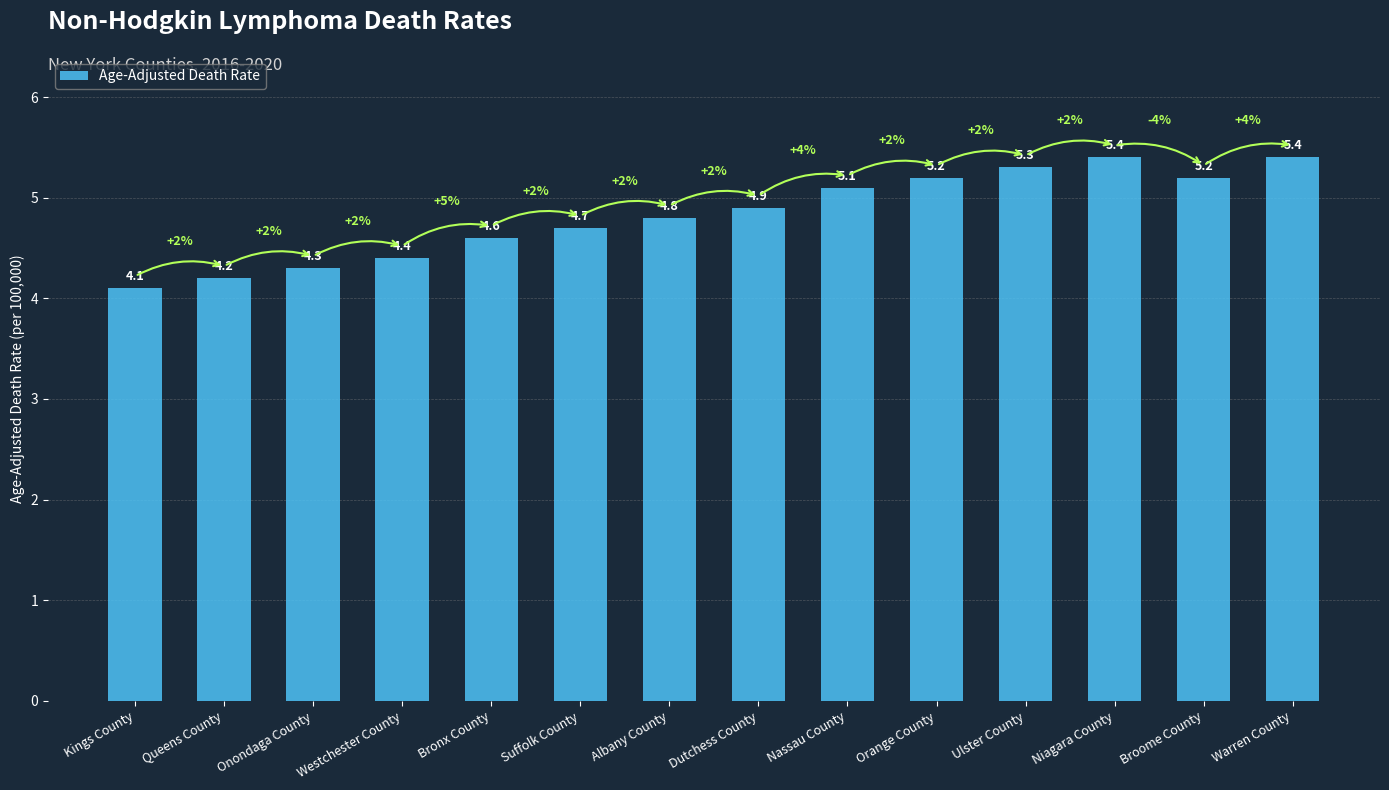

What is the label of the 2nd bar from the right?

Broome County